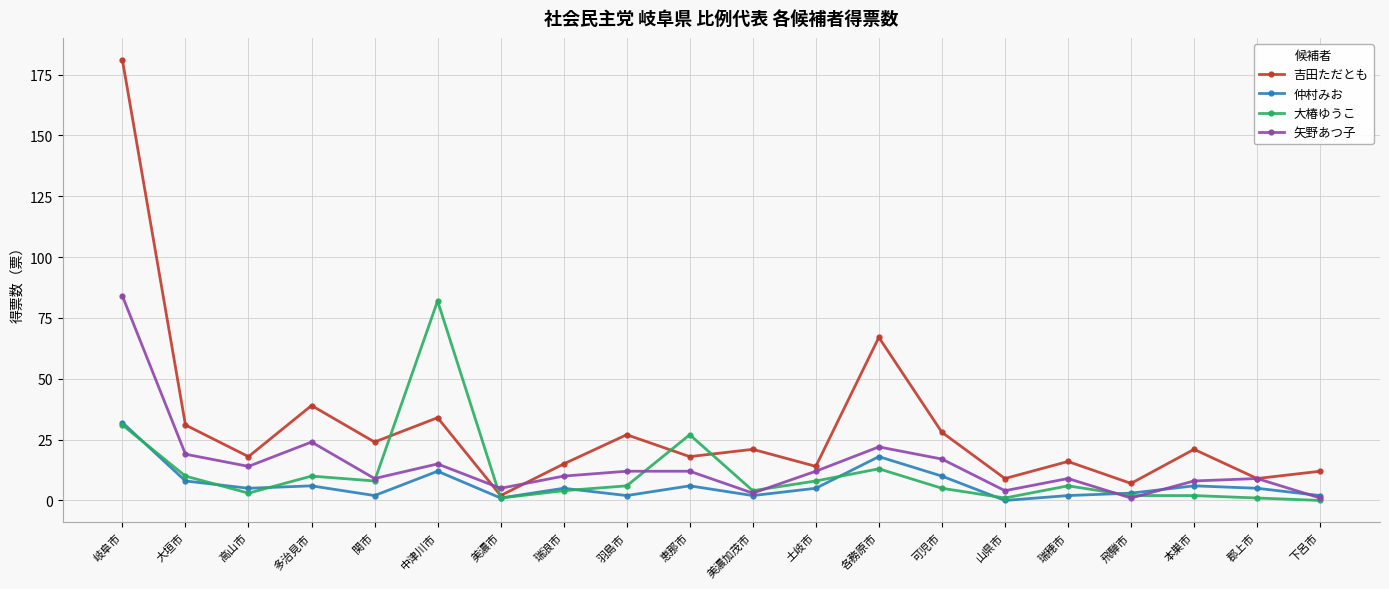

True or false: 吉田ただとも and 矢野あつ子 intersect in this chart.

True